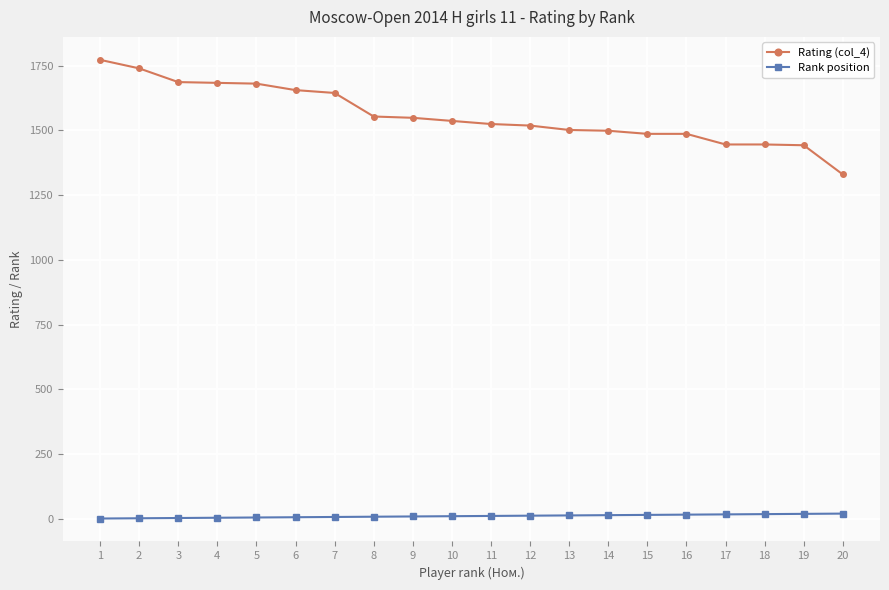

List the series in order of their peak value, lowest first.

Rank position, Rating (col_4)